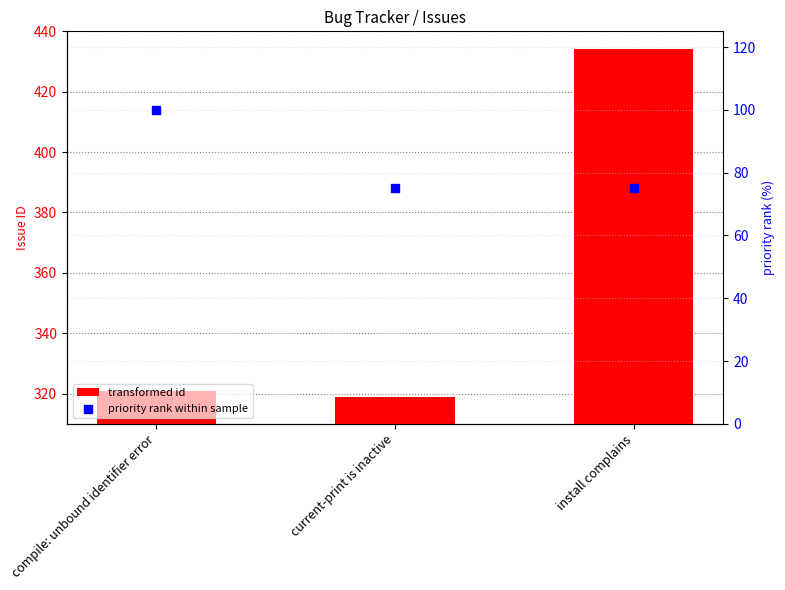

Which series has the largest total across all categories?

id